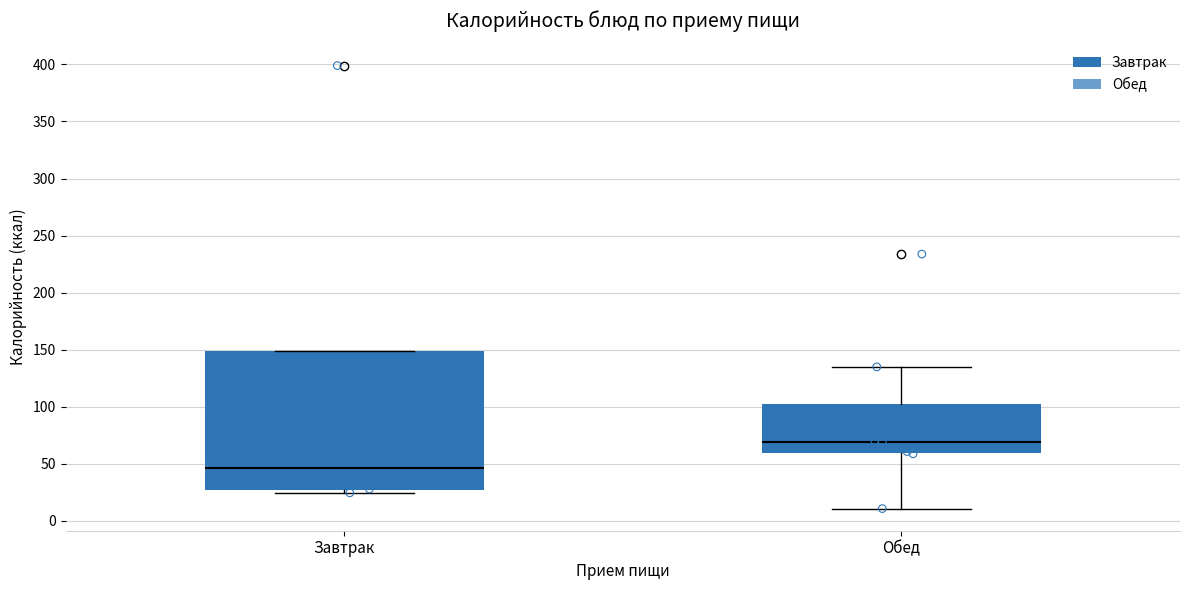

Which box is the tallest, from its lower edge to its upper edge?

Завтрак